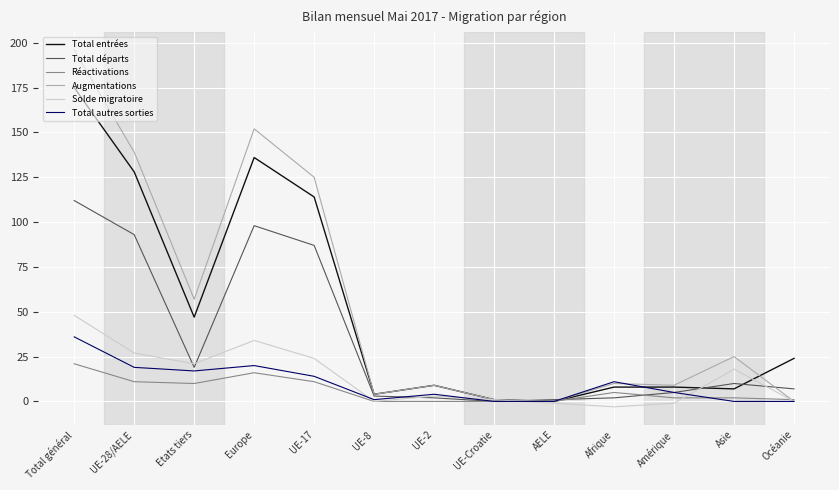

The Total entrées series shows 8 at Afrique. True or false?

True